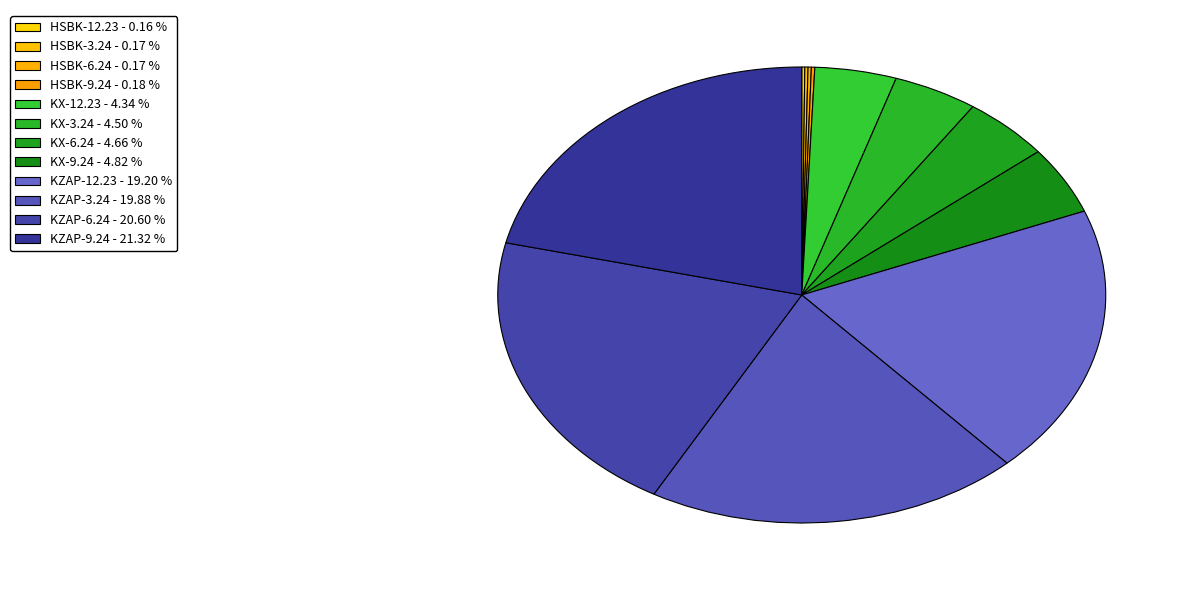

How many slices are in this pie chart?

12